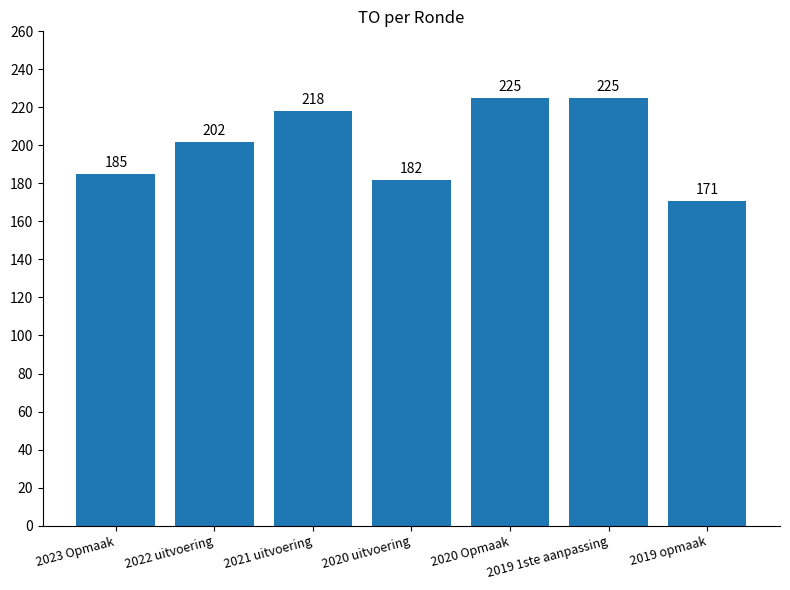

Which label corresponds to the smallest value in the chart?

2019 opmaak